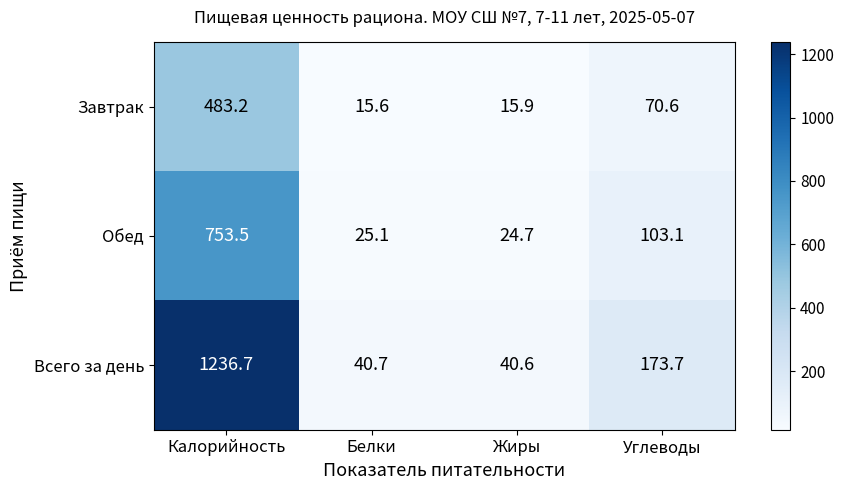

Reading right to left, what are all the values shown in this chart?

Завтрак: 70.6	15.9	15.6	483.2
Обед: 103.1	24.7	25.1	753.5
Всего за день: 173.7	40.6	40.7	1236.7